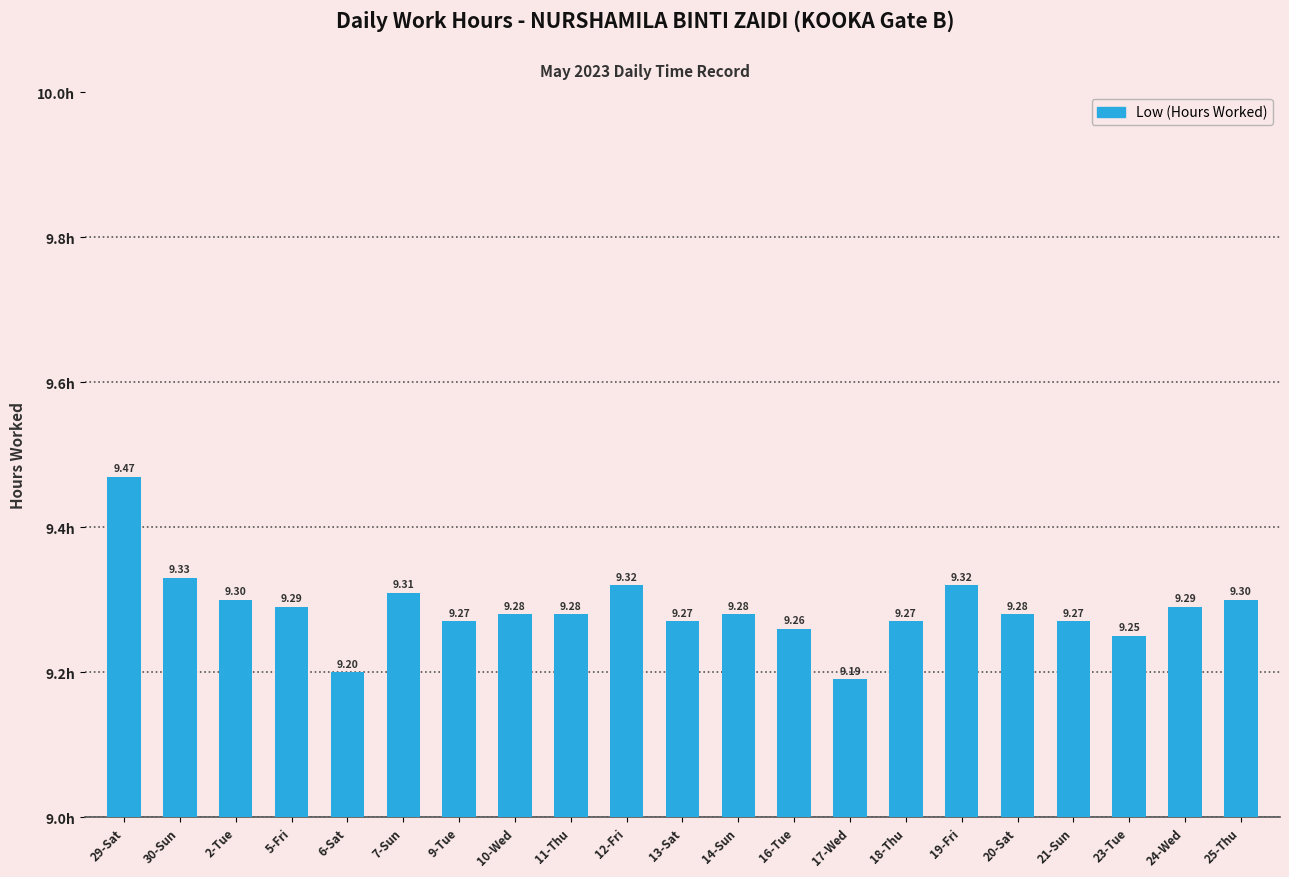

What is the label of the 10th bar from the left?

12-Fri